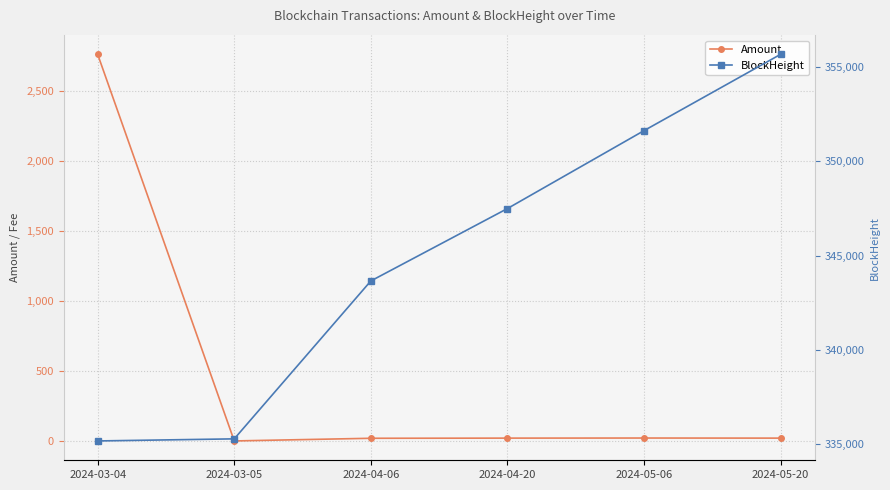

At which category does Amount reach its first local peak?

2024-05-06